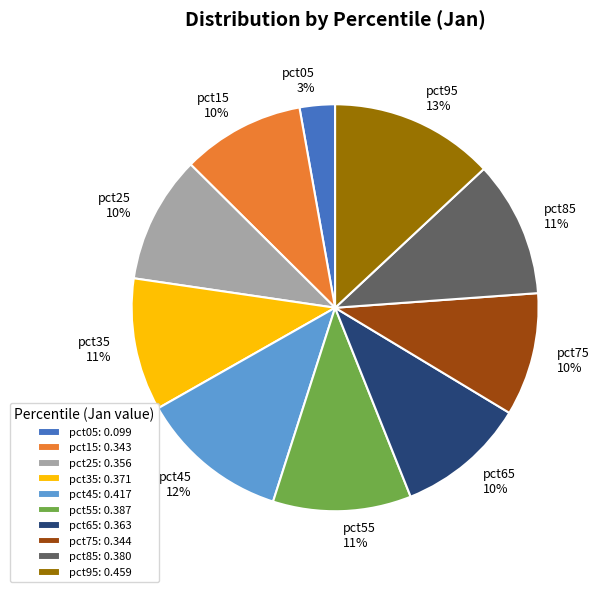

Does any single category account for the majority?

No